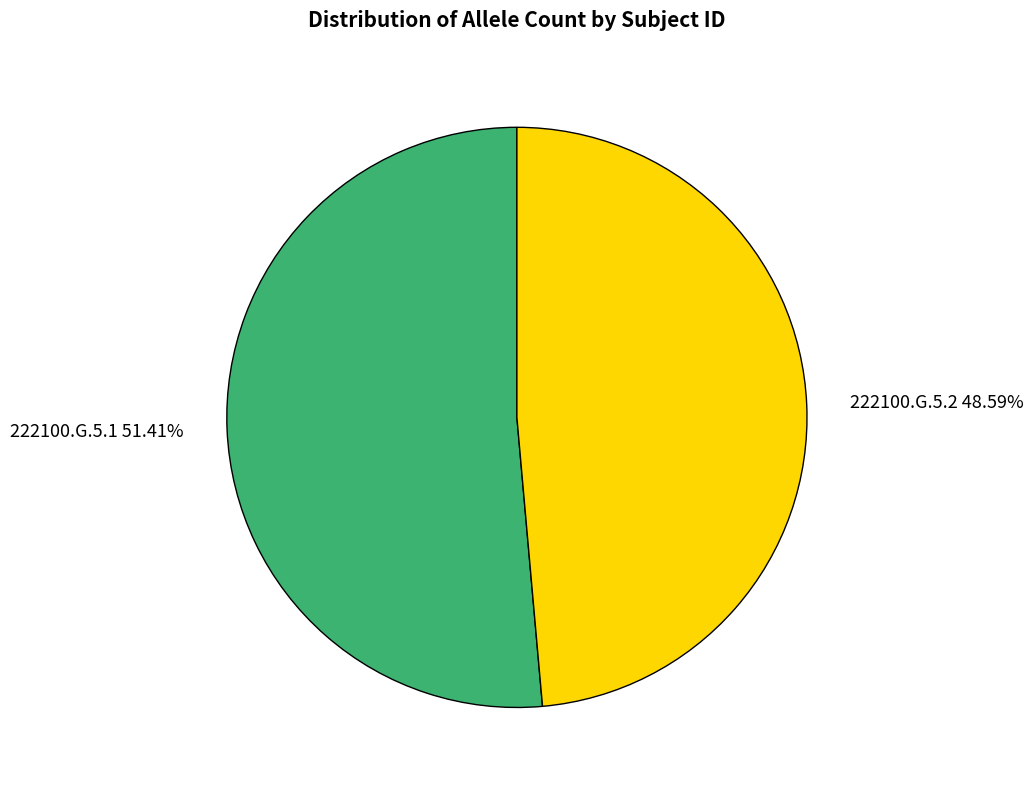

What is the total percentage of 222100.G.5.1 and 222100.G.5.2?

100.0%